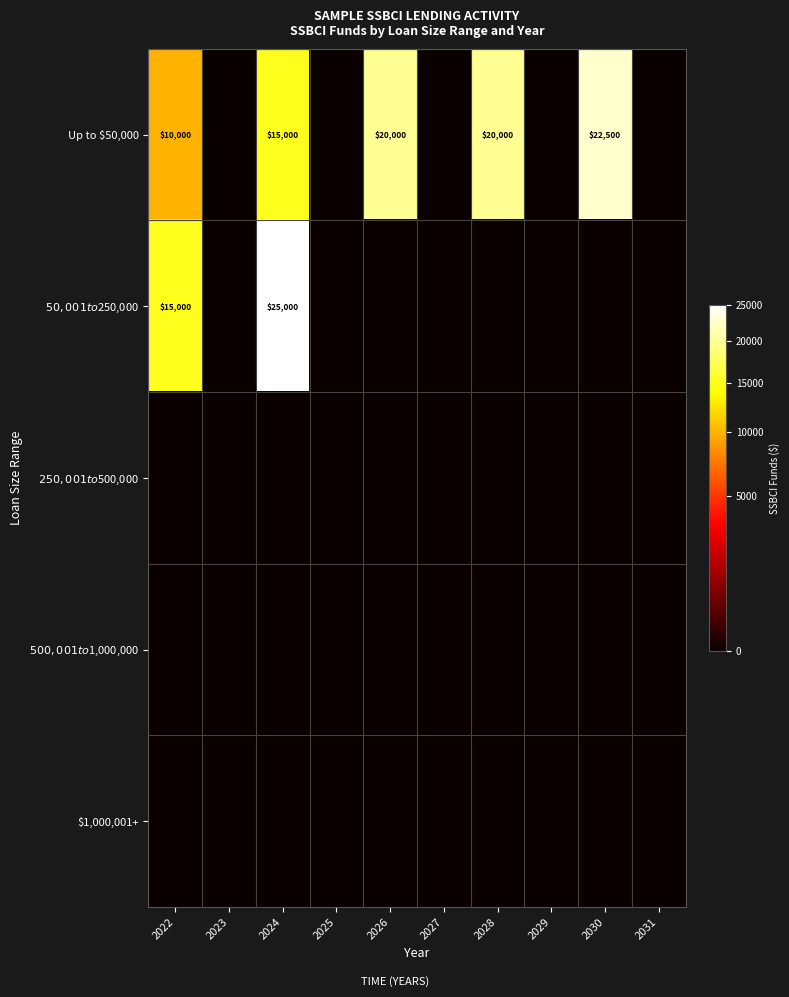

Which label corresponds to the largest value in the chart?

2024